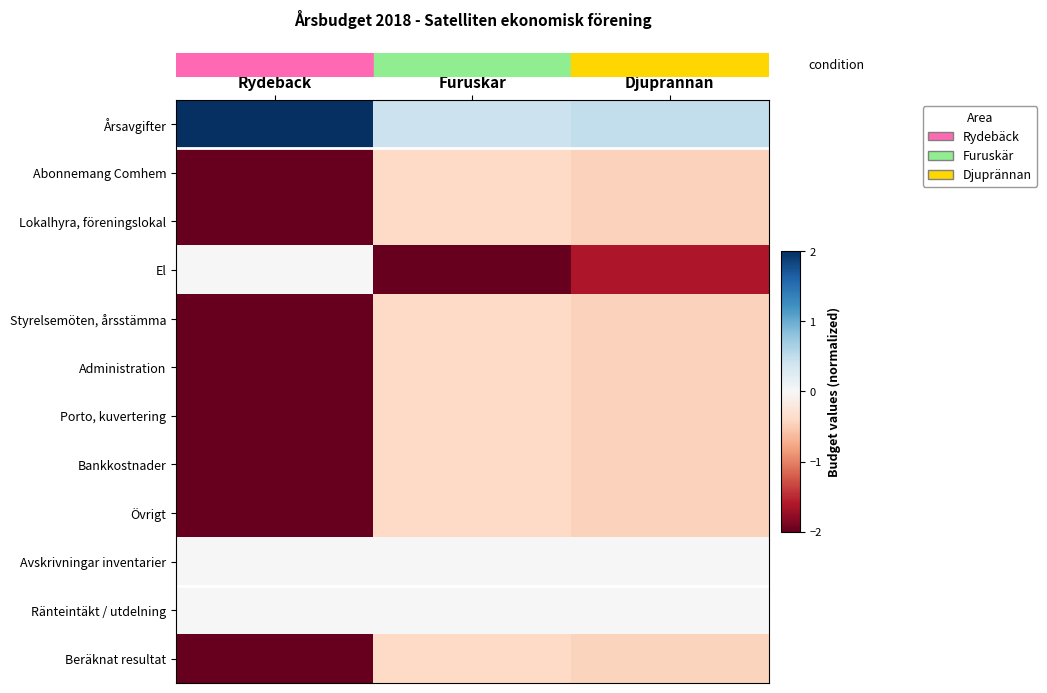

Which has a higher value, Furuskär or Rydebäck?

Rydebäck